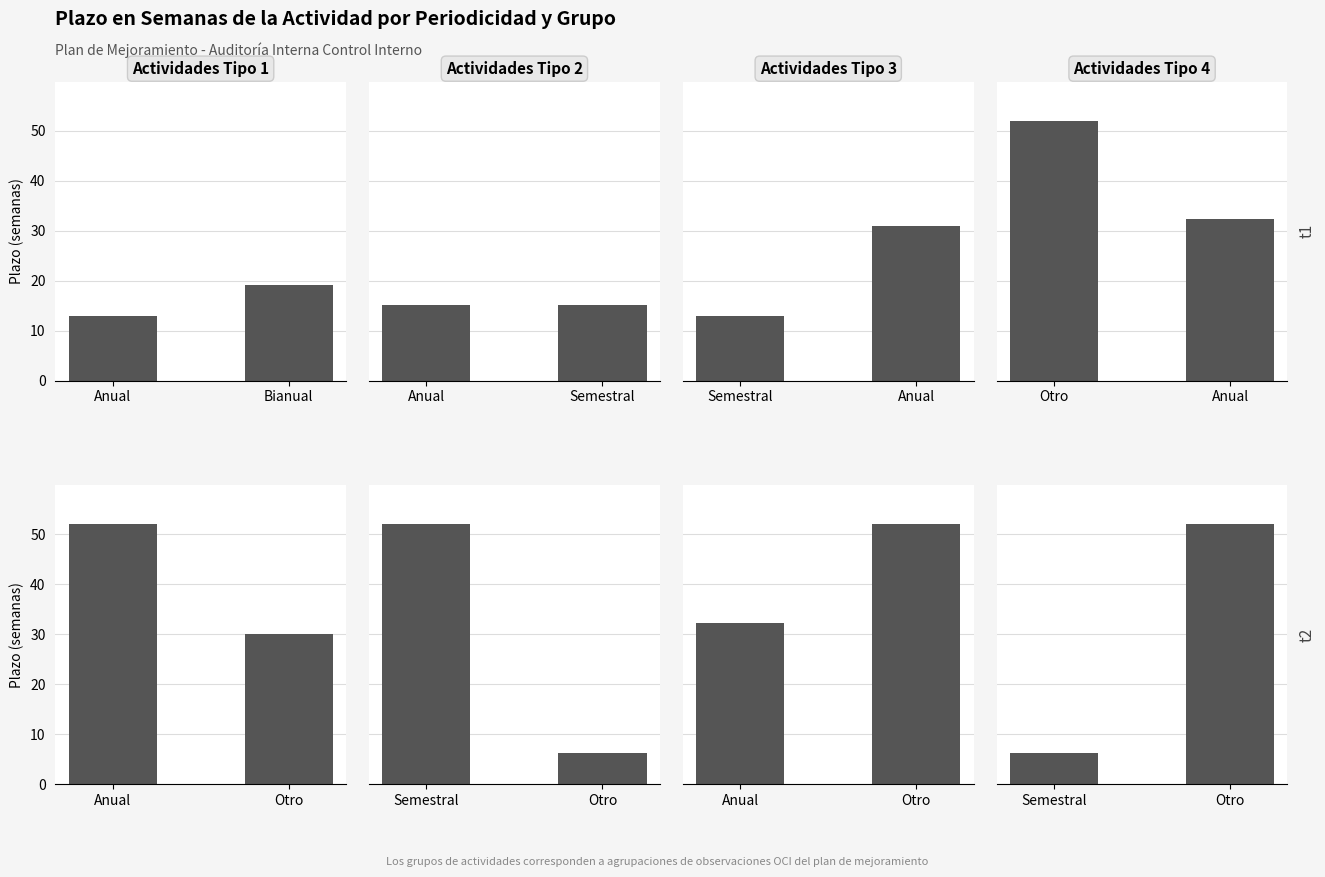

Which series has the largest total across all categories?

Actividades Tipo 3